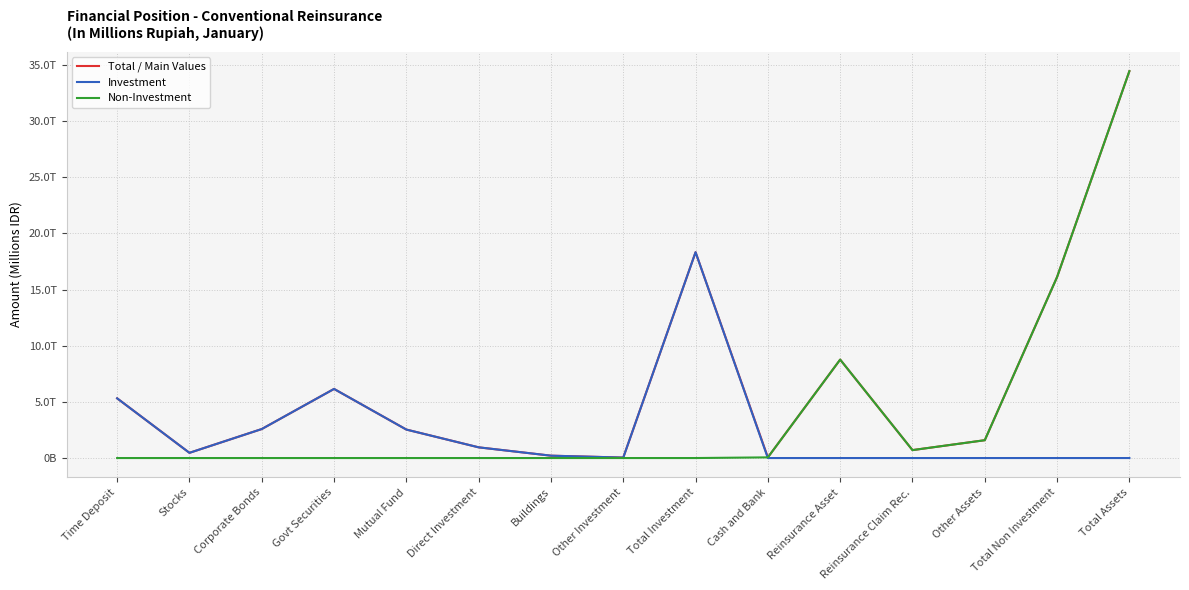

What is the label of the 11th point from the right?

Mutual Fund